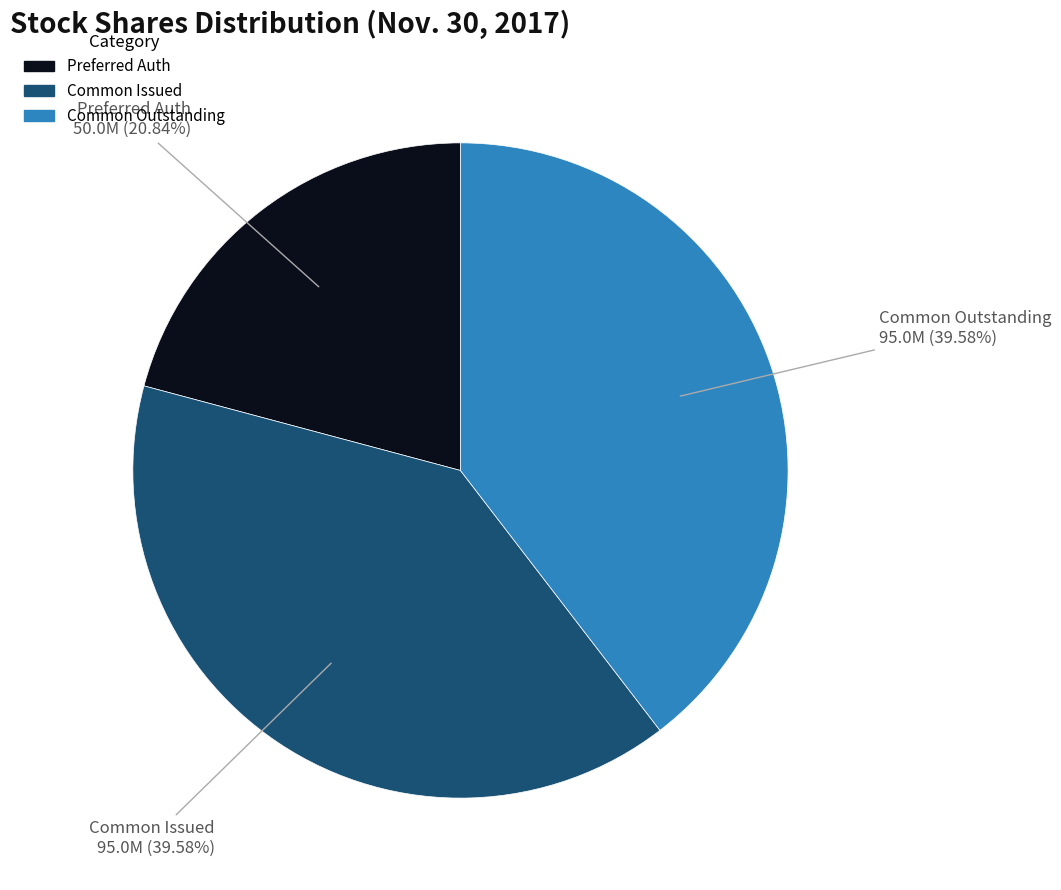

Is there a majority slice in this chart?

No